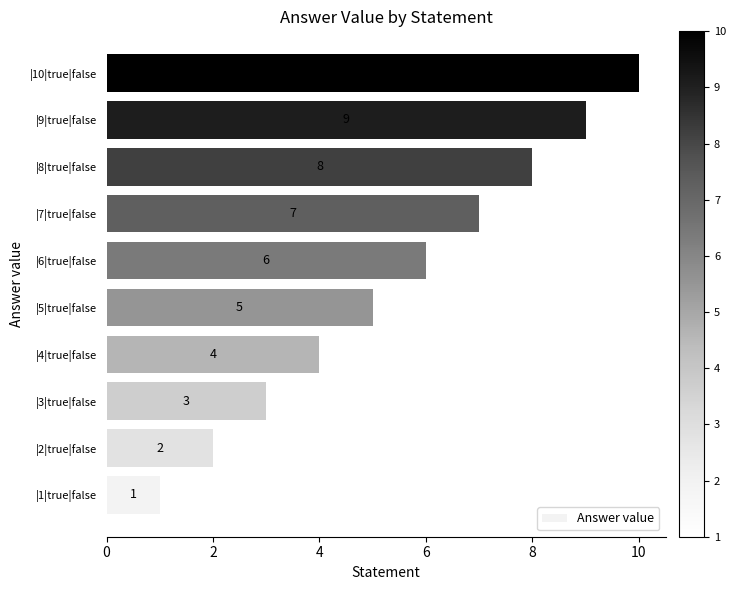

Rank the categories by value from highest to lowest.

|10|true|false, |9|true|false, |8|true|false, |7|true|false, |6|true|false, |5|true|false, |4|true|false, |3|true|false, |2|true|false, |1|true|false